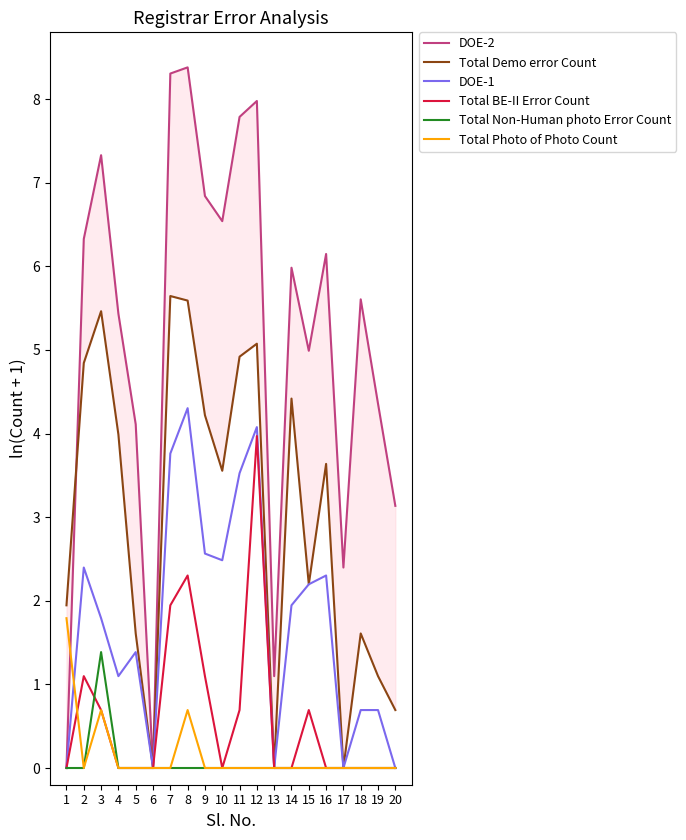

Count the number of categories in the chart.

20